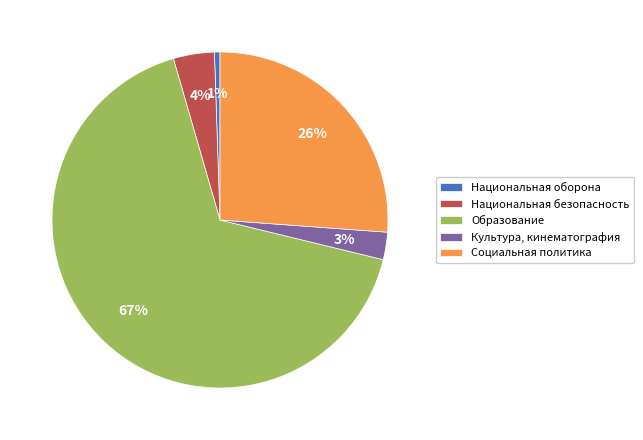

Is the sum of Социальная политика and Образование greater than half?

Yes